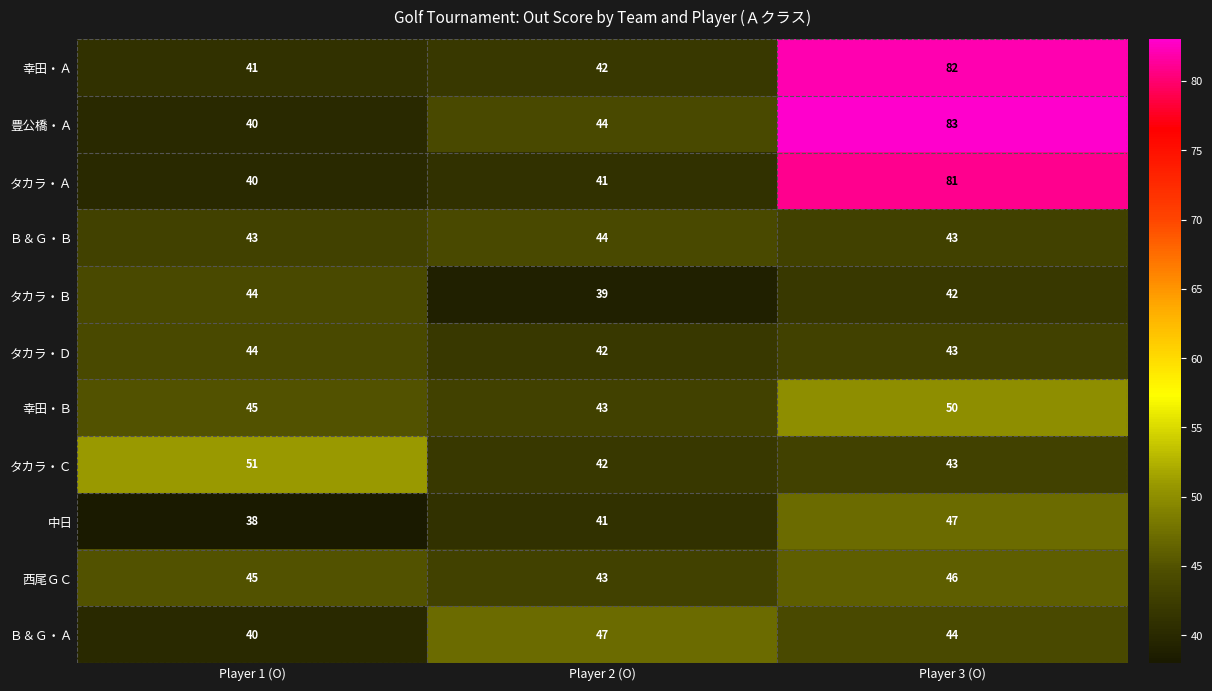

What is the greatest value displayed?

83